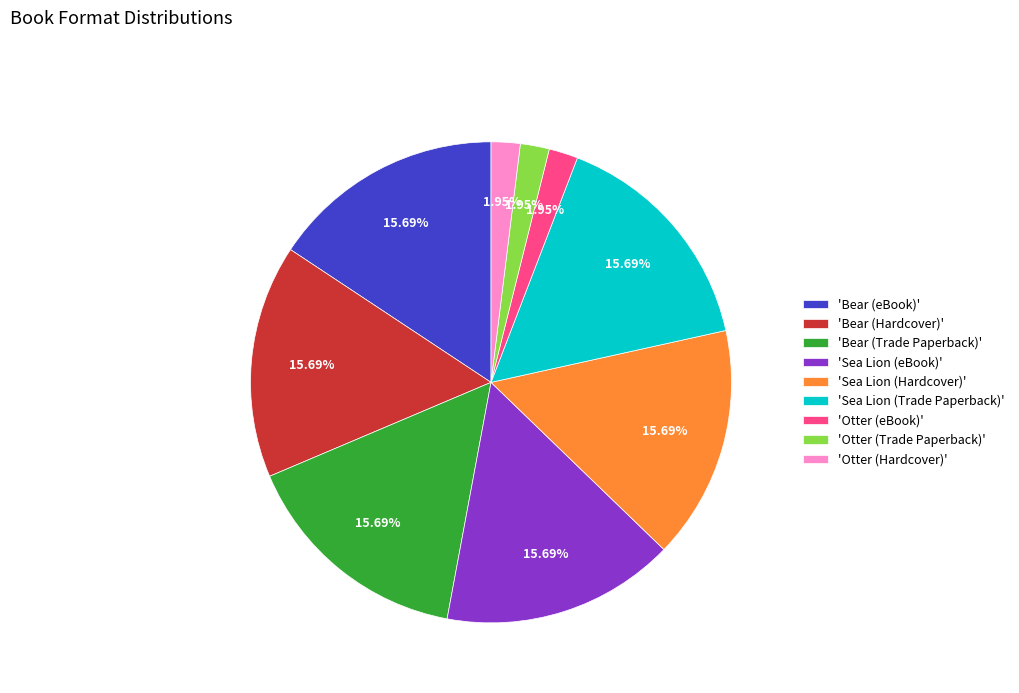

What is the ratio of the value at 'Sea Lion (Trade Paperback)' to the value at 'Sea Lion (eBook)'?

1.0